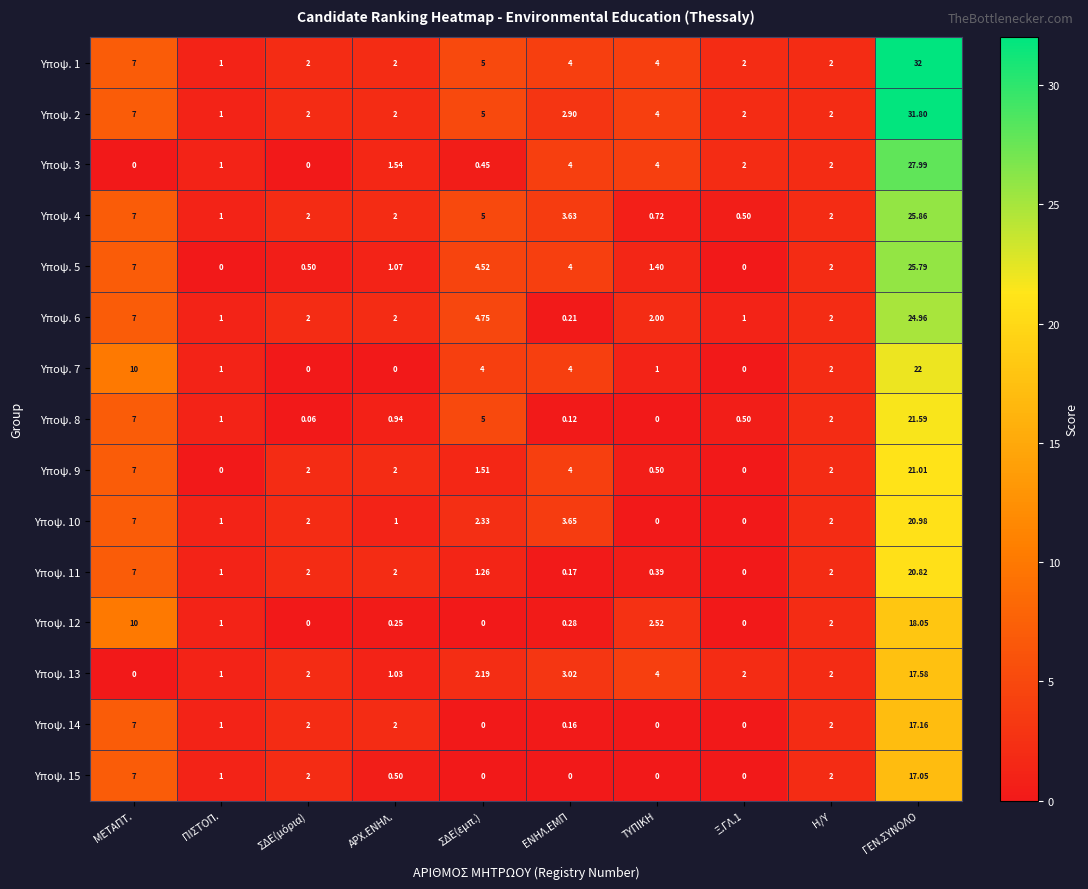

At which category is the sum across all series the highest?

ΓΕΝ.ΣΥΝΟΛΟ